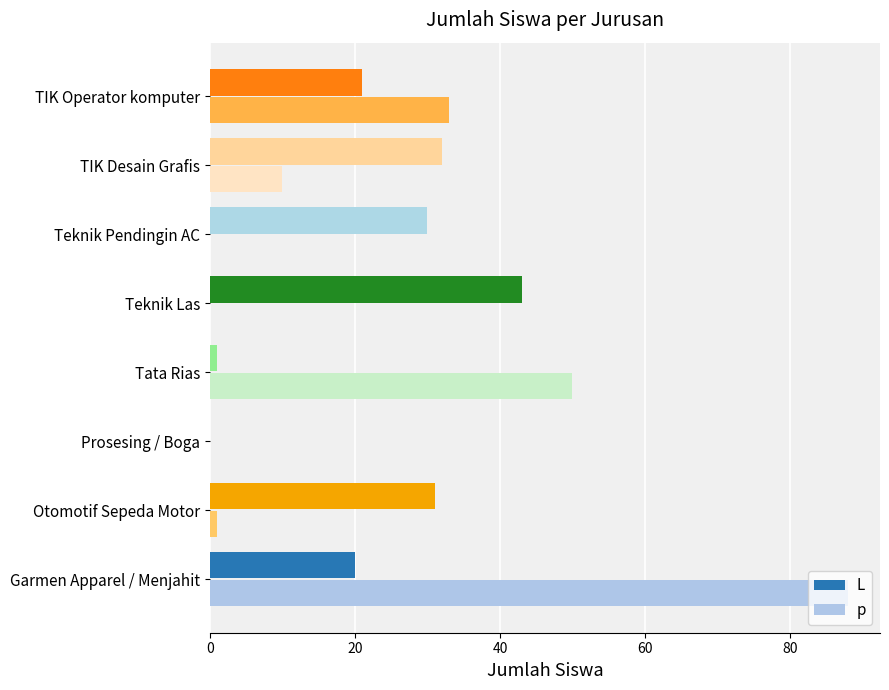

Is it true that L equals 16 at Teknik Pendingin AC?

False